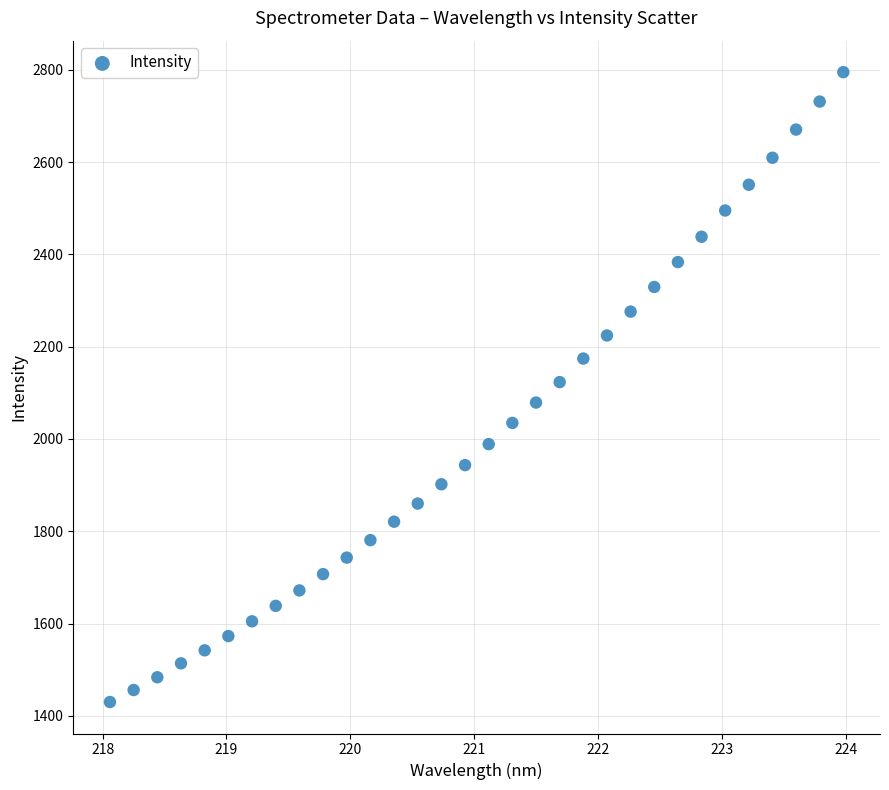

What is the range of Y values (max minus min)?

1364.4